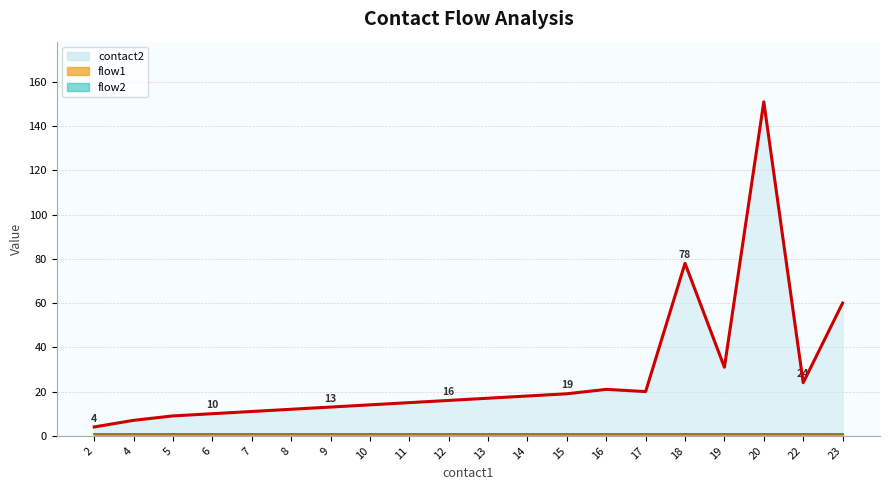

At 14, list the series in order from smallest to largest.

flow1_line, flow2_line, contact2_line